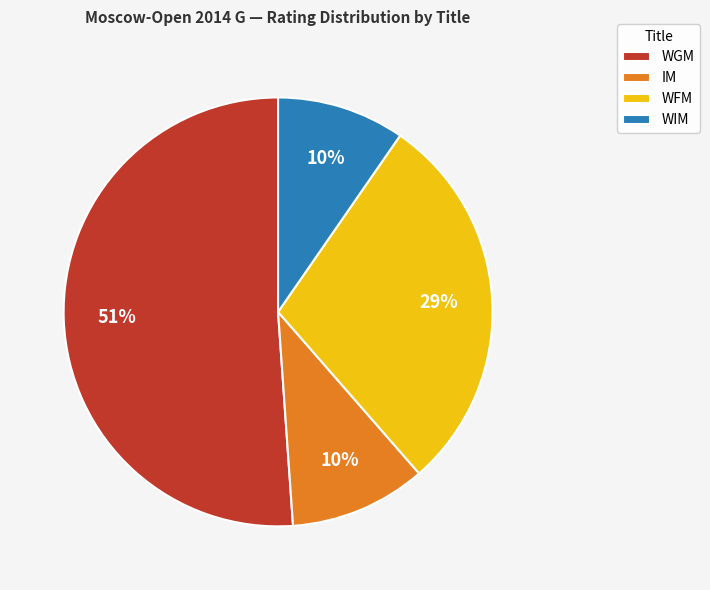

To the nearest percent, what is the difference between the largest and smallest slice percentages?

41%